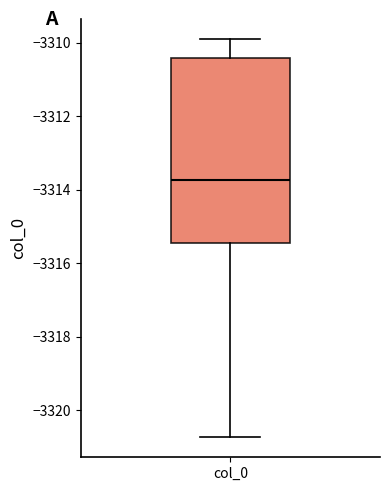

Where does the median line of the box for col_0 sit on the y-axis? The values are not printed on the chart, so give them approximately, as read against the axis.

-3313.8